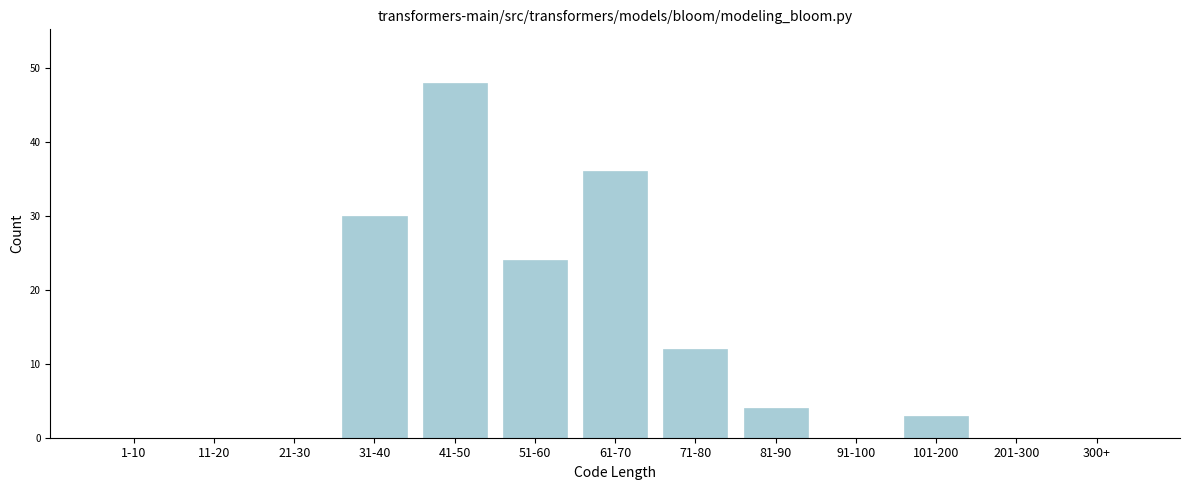

Reading left to right, transcribe all the data shown in this chart.

1-10=0	11-20=0	21-30=0	31-40=30	41-50=48	51-60=24	61-70=36	71-80=12	81-90=4	91-100=0	101-200=3	201-300=0	300+=0